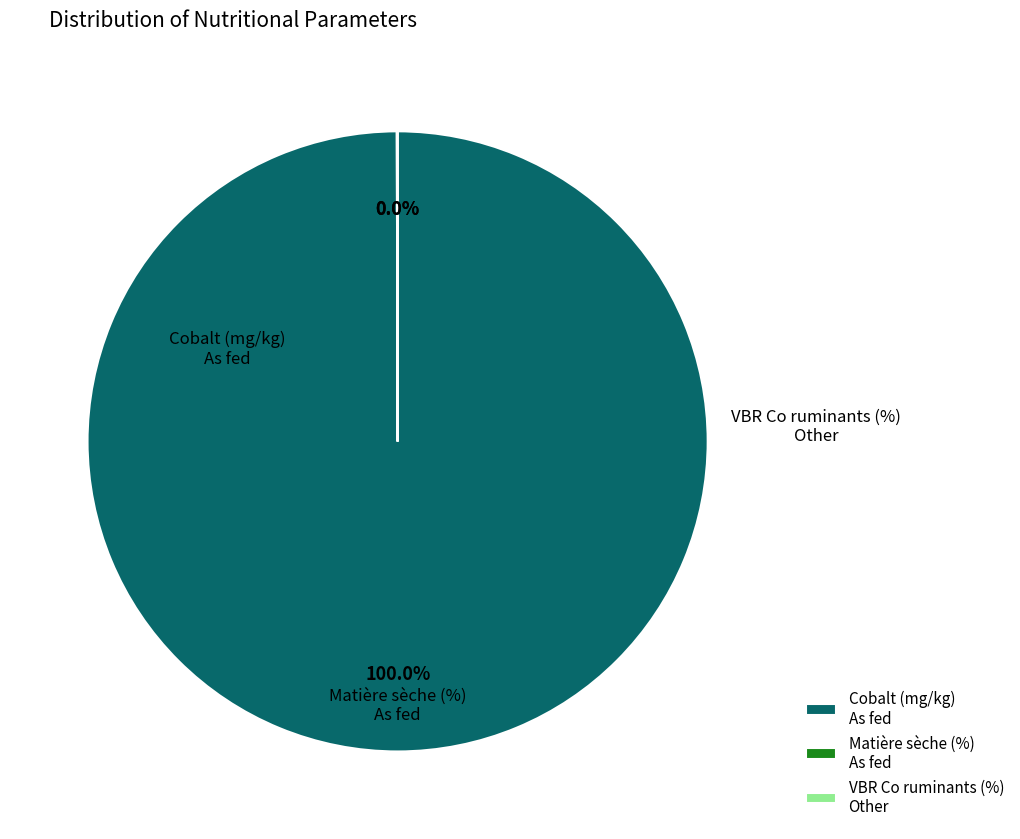

Is there a majority slice in this chart?

Yes